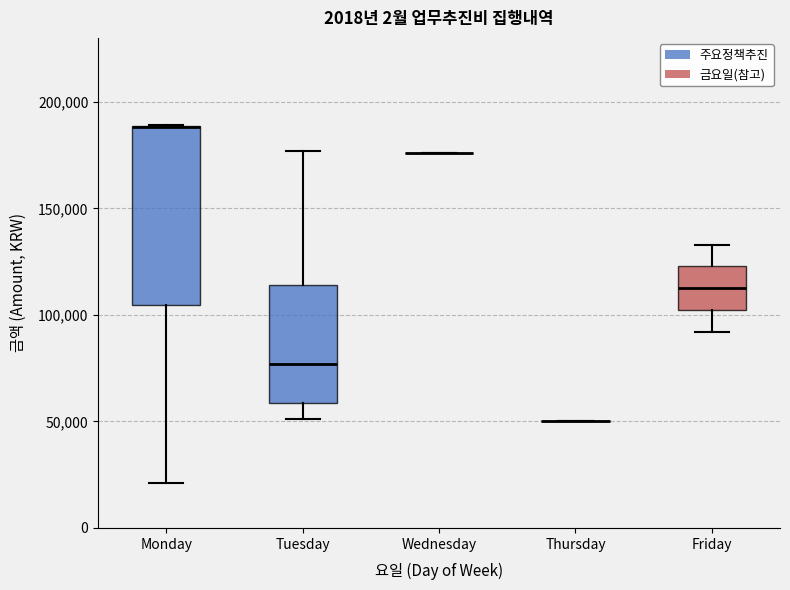

Reading left to right, transcribe this box plot: for each box, give where its median line is, the range the box spans, and where its two whiskers end, as read against the y-axis. The values are not printed on the chart, so give them approximately, as read against the axis.

Monday: median 190000 (drawn on the box's upper edge), box 105000 to 190000, whiskers 20000 to 190000
Tuesday: median 75000, box 60000 to 115000, whiskers 50000 to 175000
Wednesday: box collapsed to a line at 175000, whiskers 175000 to 175000
Thursday: box collapsed to a line at 50000, whiskers 50000 to 50000
Friday: median 115000, box 100000 to 125000, whiskers 90000 to 135000